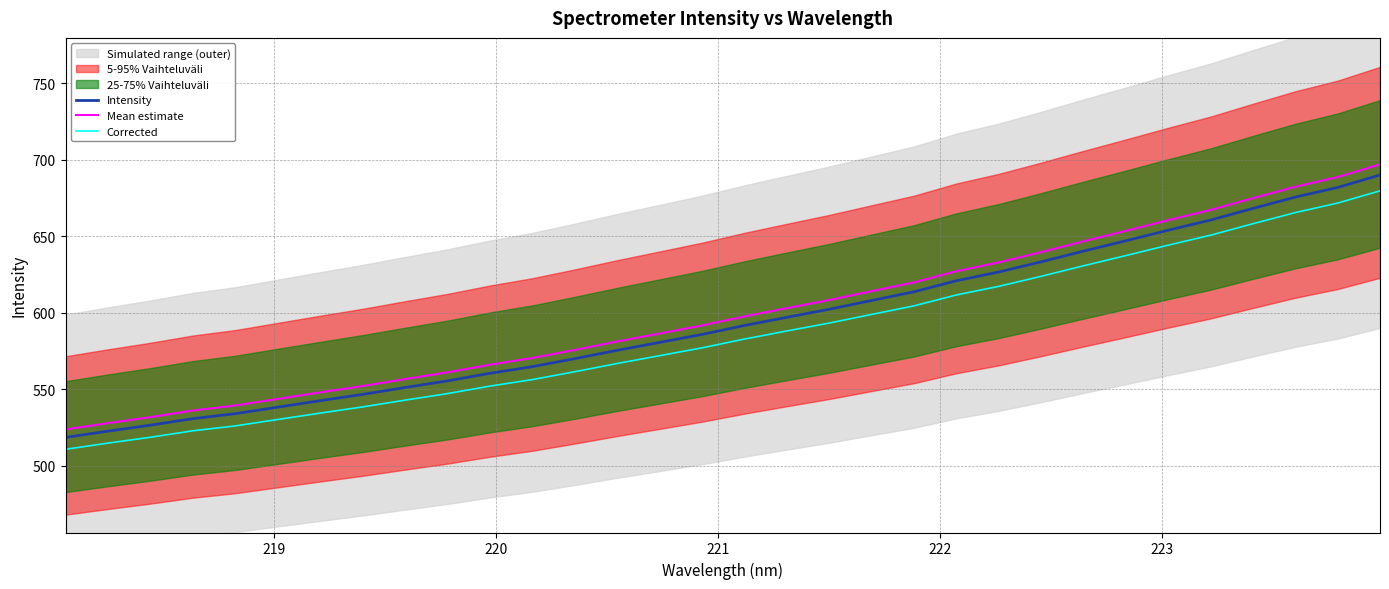

True or false: Corrected and Intensity intersect in this chart.

False